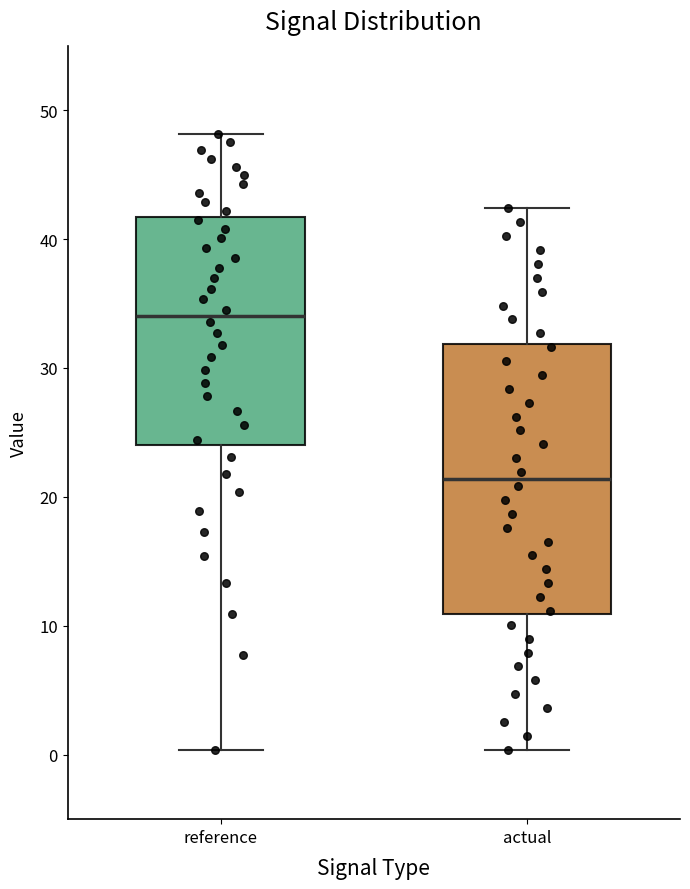

Where does the lower whisker of the box for actual end on the y-axis? The values are not printed on the chart, so give them approximately, as read against the axis.

0